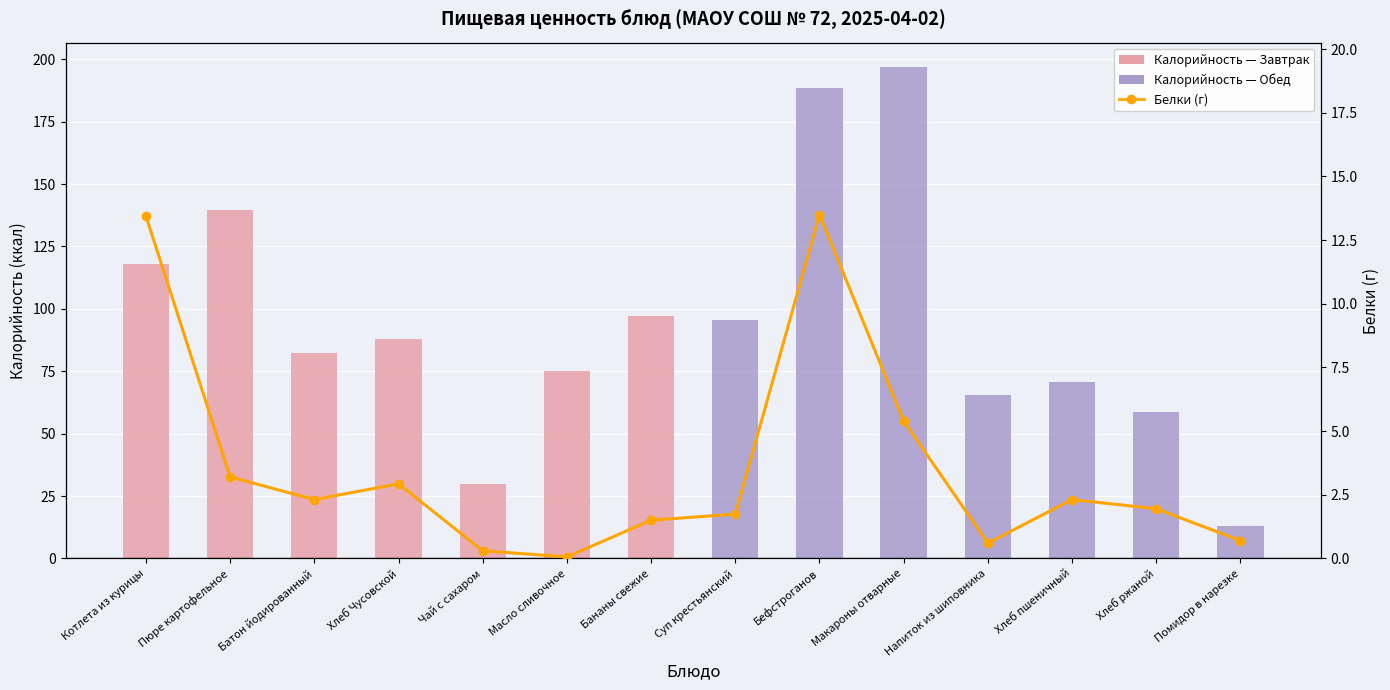

Are the bars grouped side by side (vs. stacked)?

Yes